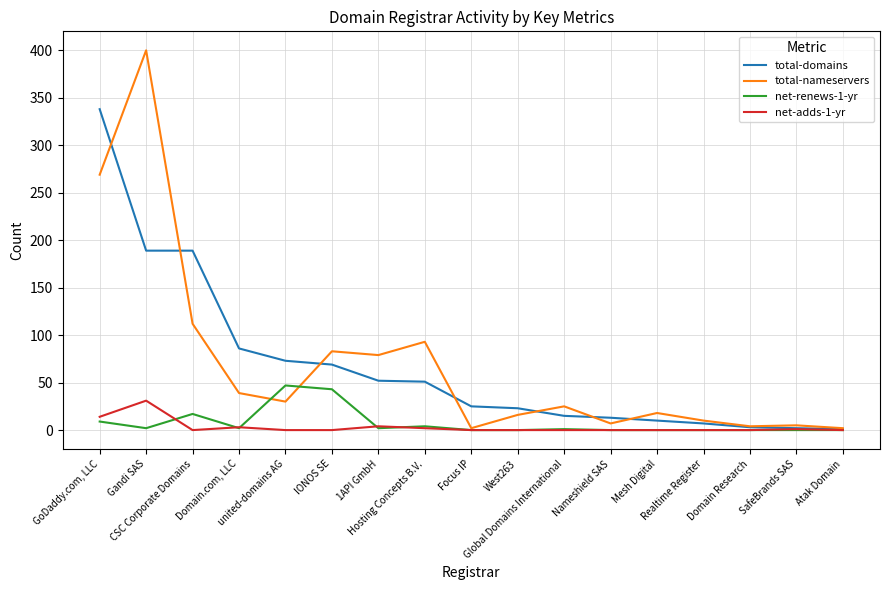

What is the maximum value for total-nameservers?

400